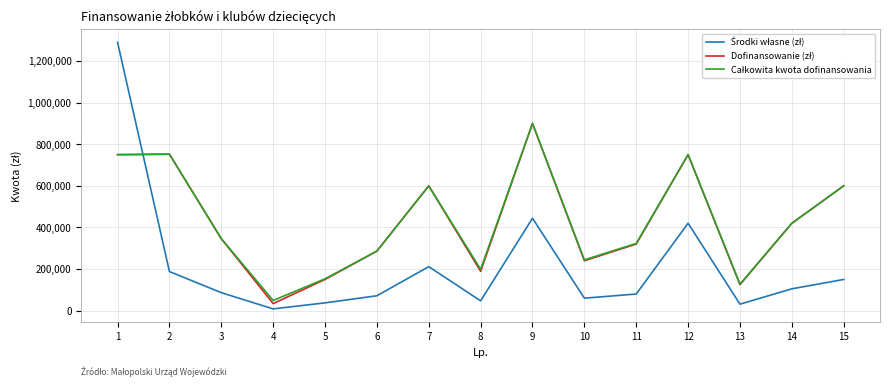

What is the total value across all series at 10?

544000.0